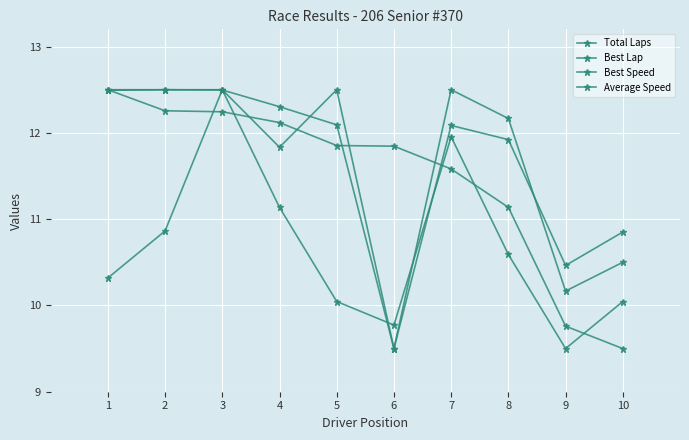

What is the difference between the maximum and second lowest values in the Best Lap series?

2.7